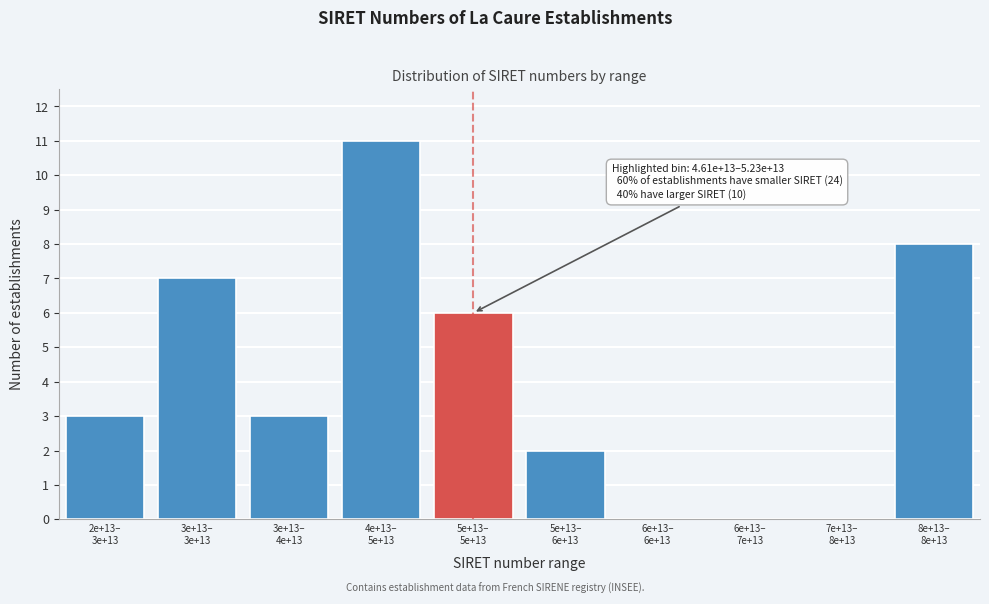

What is the maximum value shown in the chart?

11